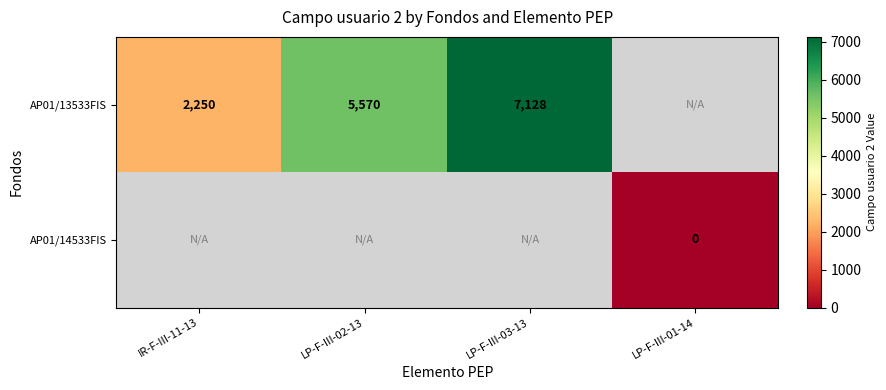

How many data points does each series have?

4